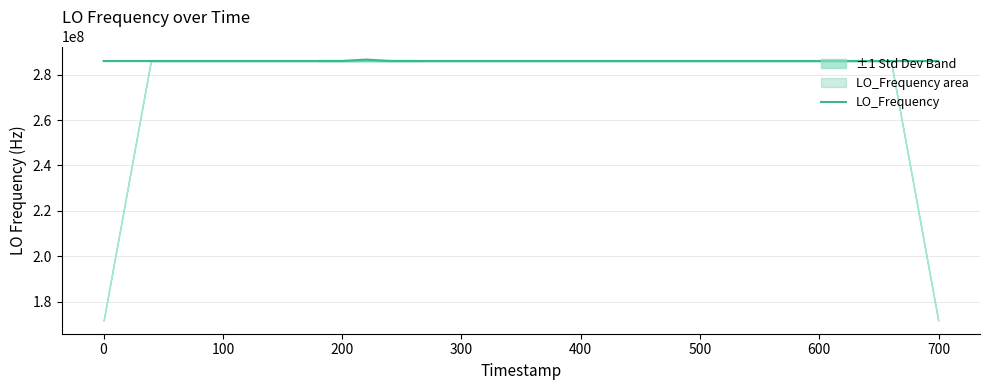

What is the minimum value for LO_Frequency?

286046988.2